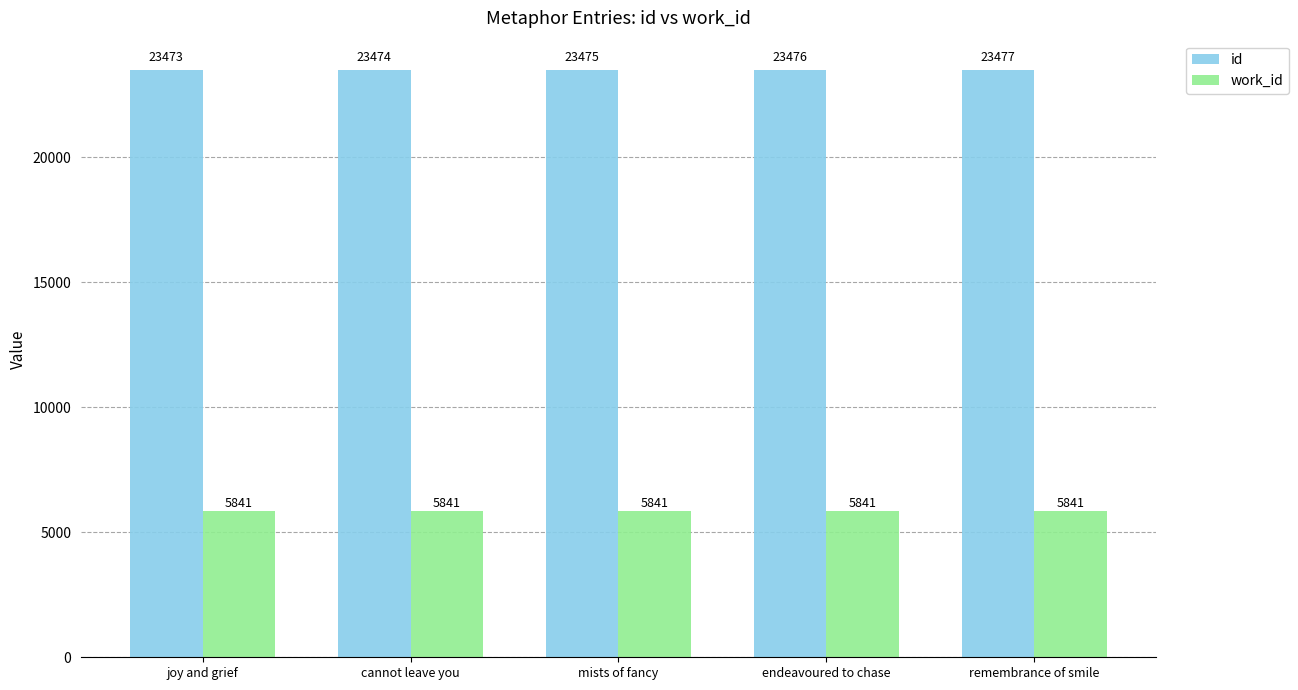

What is the sum of all work_id values?

29205